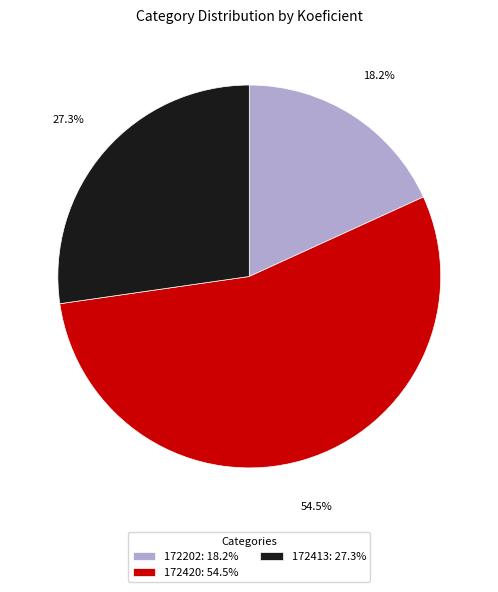

How many segments does this pie chart have?

3